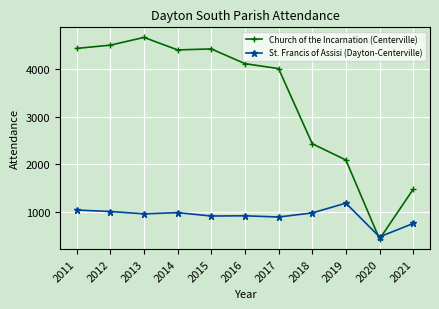

Which series has the widest spread of values?

Church of the Incarnation (Centerville)